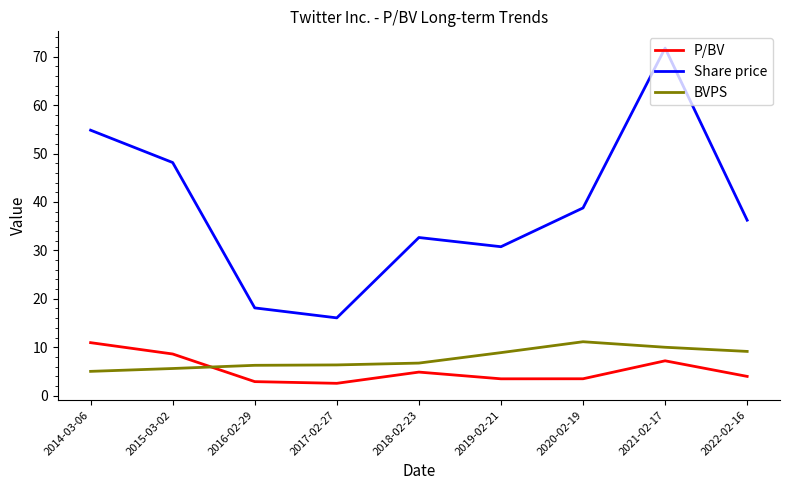

What is the total value across all series at 2021-02-17?

89.0